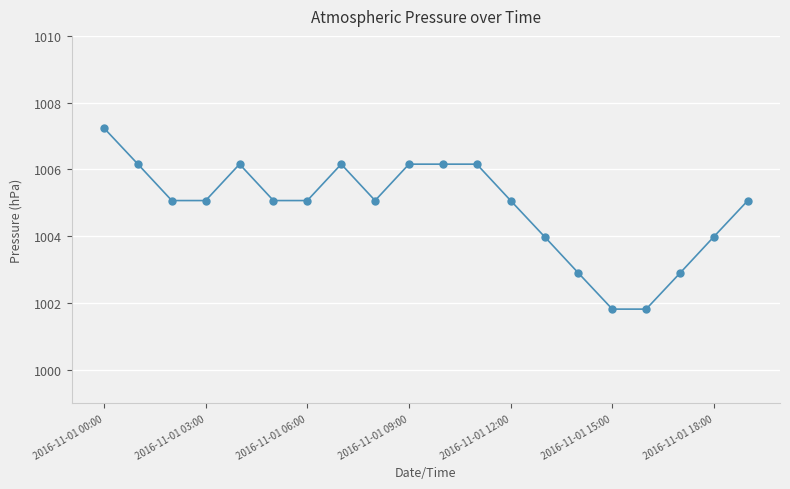

What is the value of the 17th point from the left?

1001.8